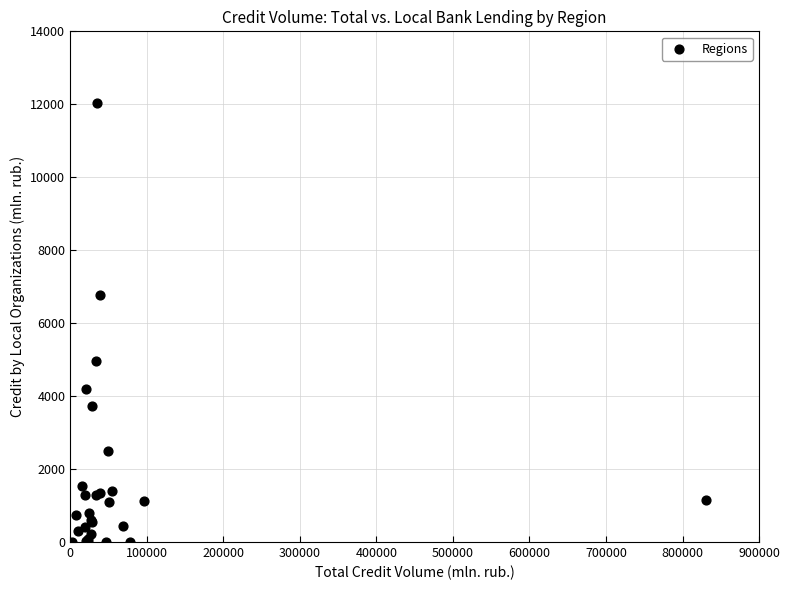

What Y value in the scatter plot is closest to 6023?

6779